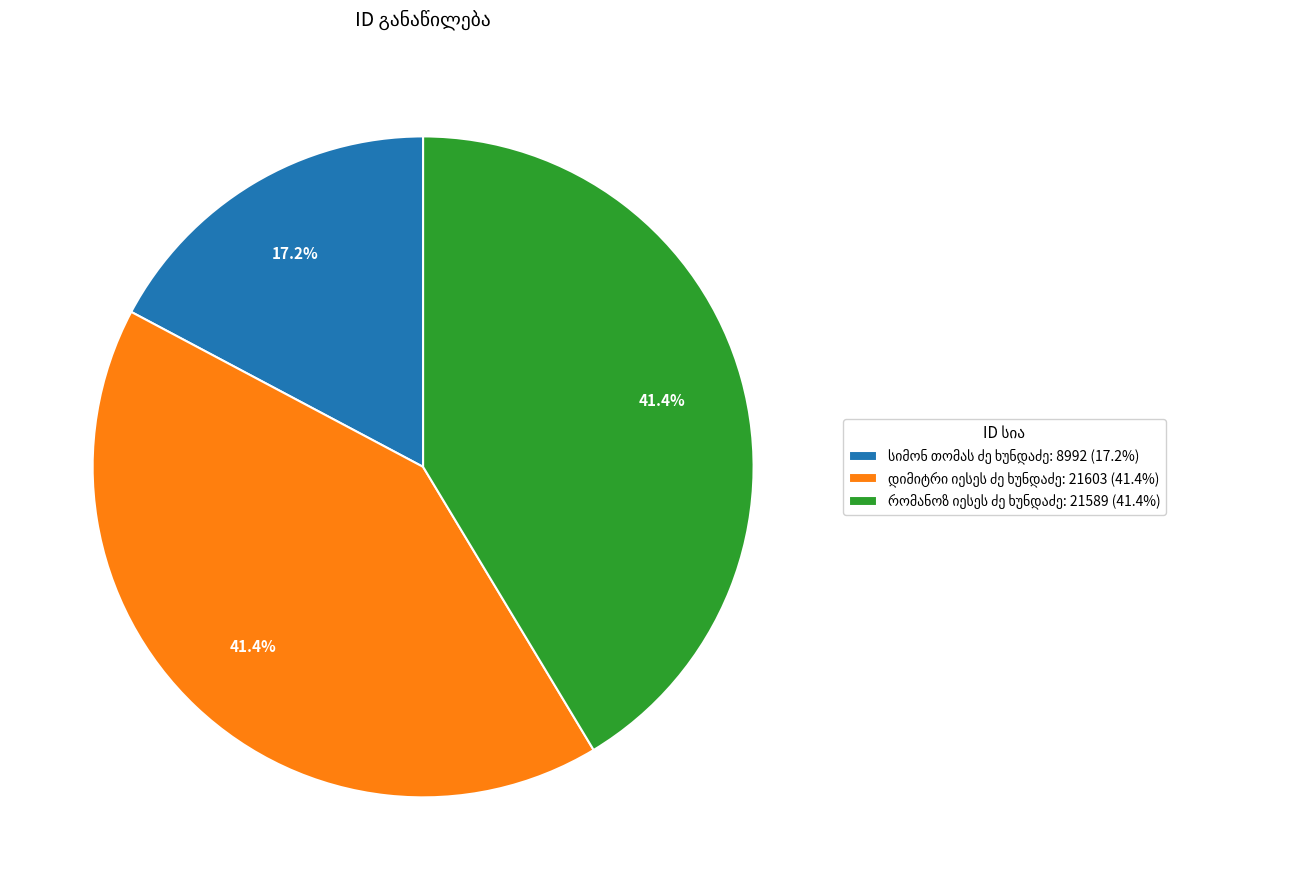

Count the number of slices in the pie.

3